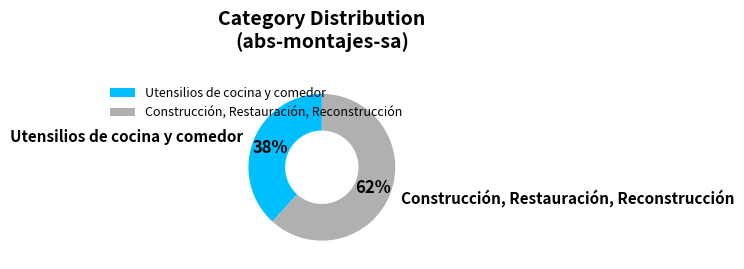

What is the majority slice?

Construcción, Restauración, Reconstrucción